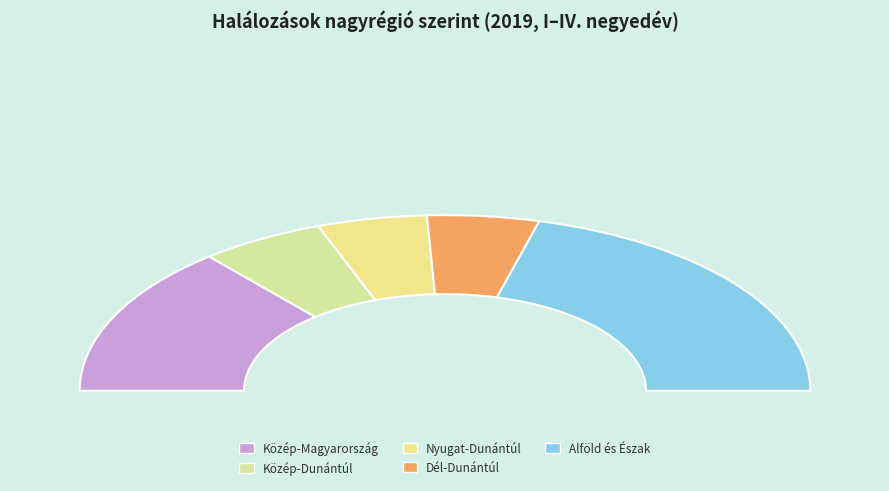

Count the number of slices in the pie.

5